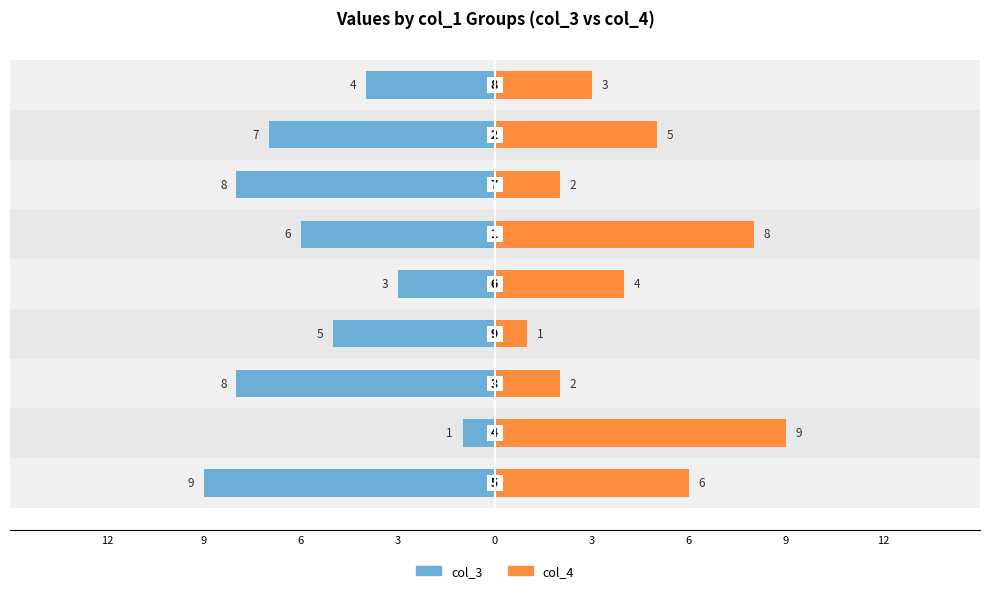

Reading right to left, what are all the values shown in this chart?

col_3 (left): 12=-4	9=-7	6=-8	3=-6	0=-3	3=-5	6=-8	9=-1	12=-9
col_4 (right): 12=3	9=5	6=2	3=8	0=4	3=1	6=2	9=9	12=6